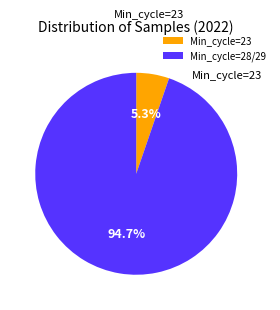

Rank the categories by value from lowest to highest.

Min_cycle=23, Min_cycle=28/29